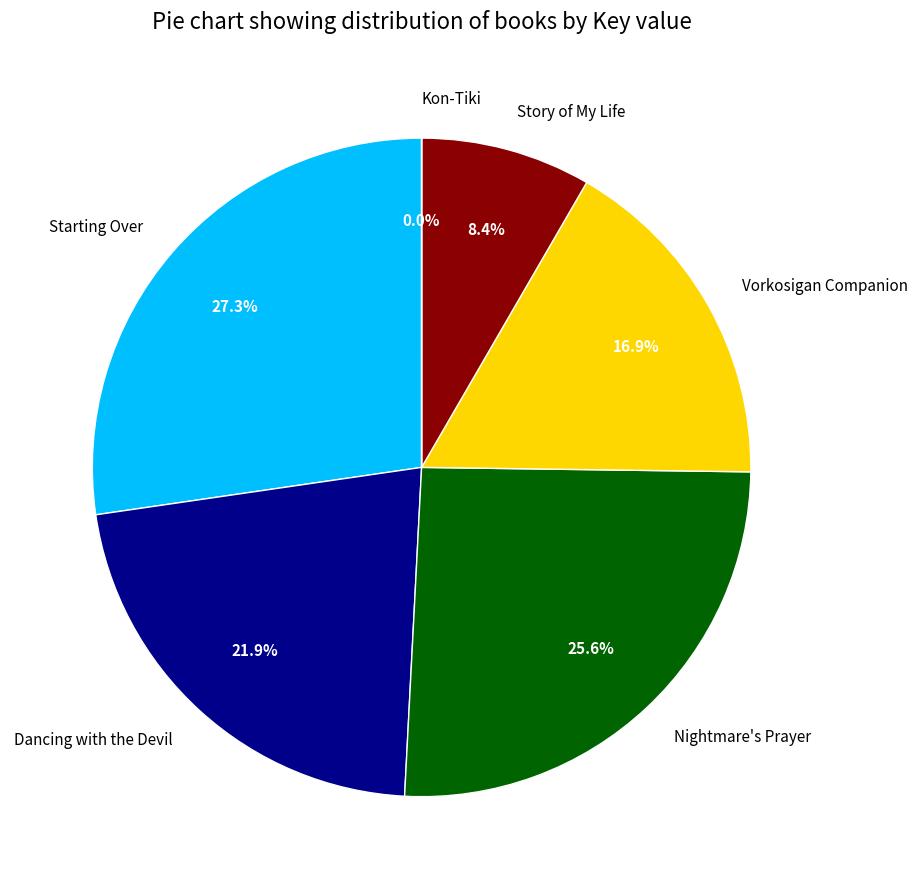

What is the largest slice in the pie chart?

Starting Over